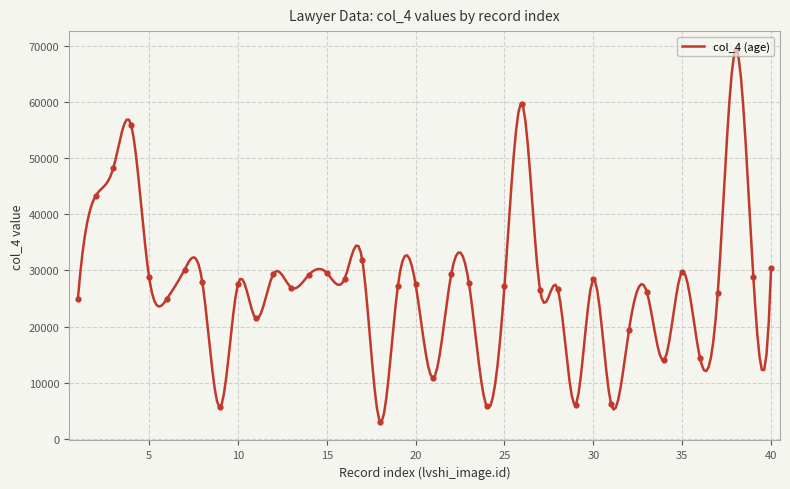

What is the ratio of the value at 40 to the value at 38?

0.4